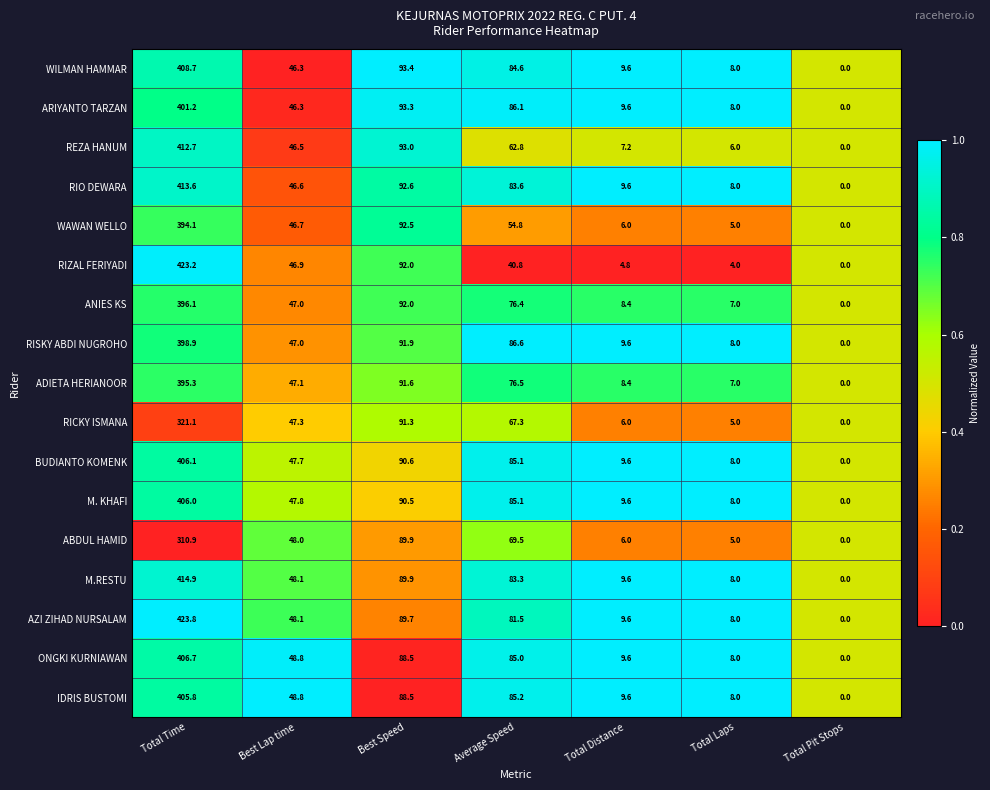

True or false: REZA HANUM has a value of 6.0 at Total Laps.

True